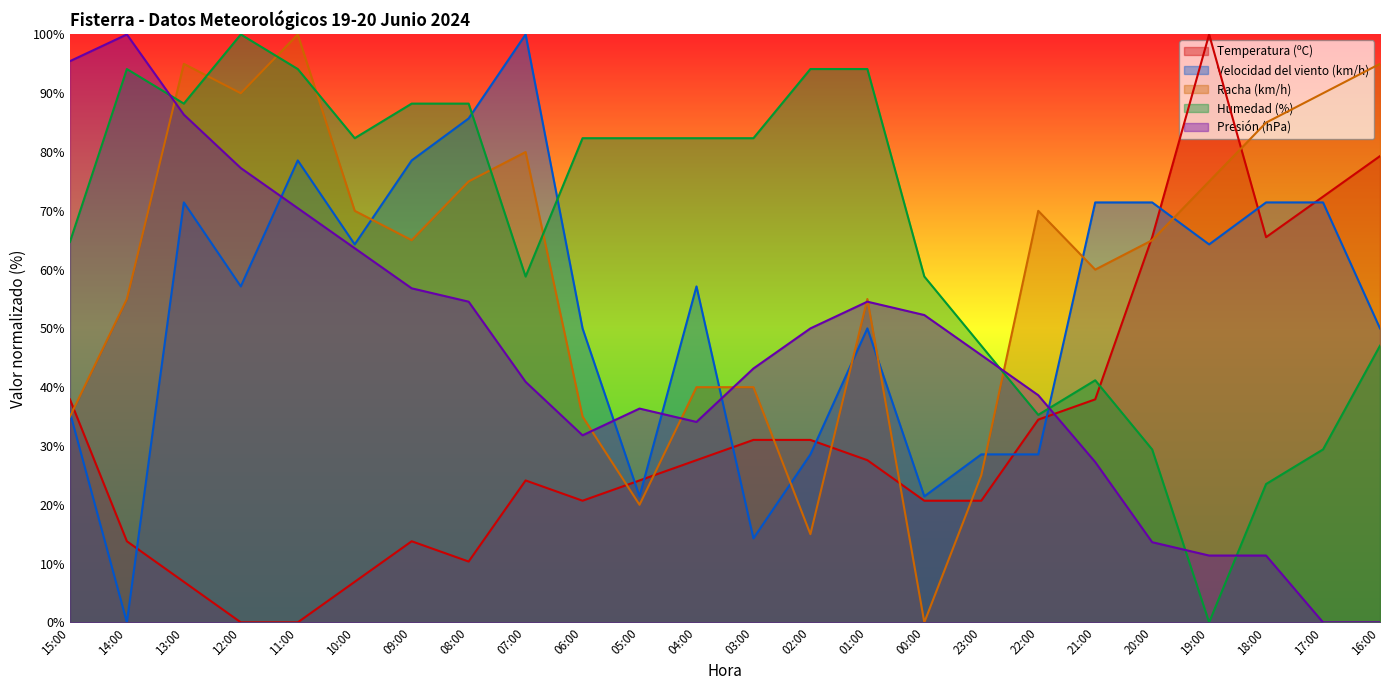

Rank the series at 21:00 from highest to lowest value.

Velocidad del viento (km/h), Racha (km/h), Humedad (%), Temperatura (ºC), Presión (hPa)